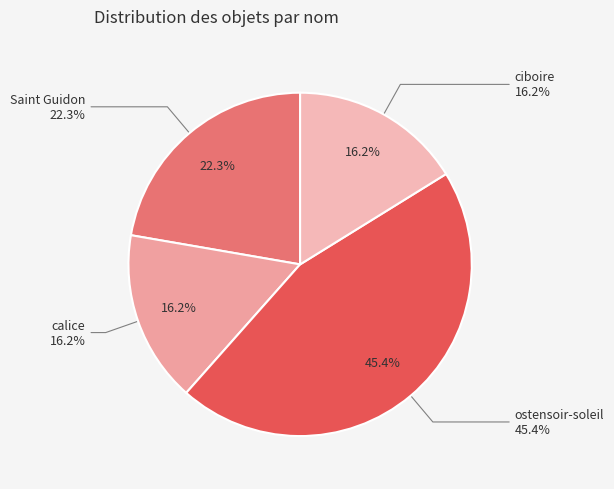

Is it true that ciboire is 16% of the pie?

True